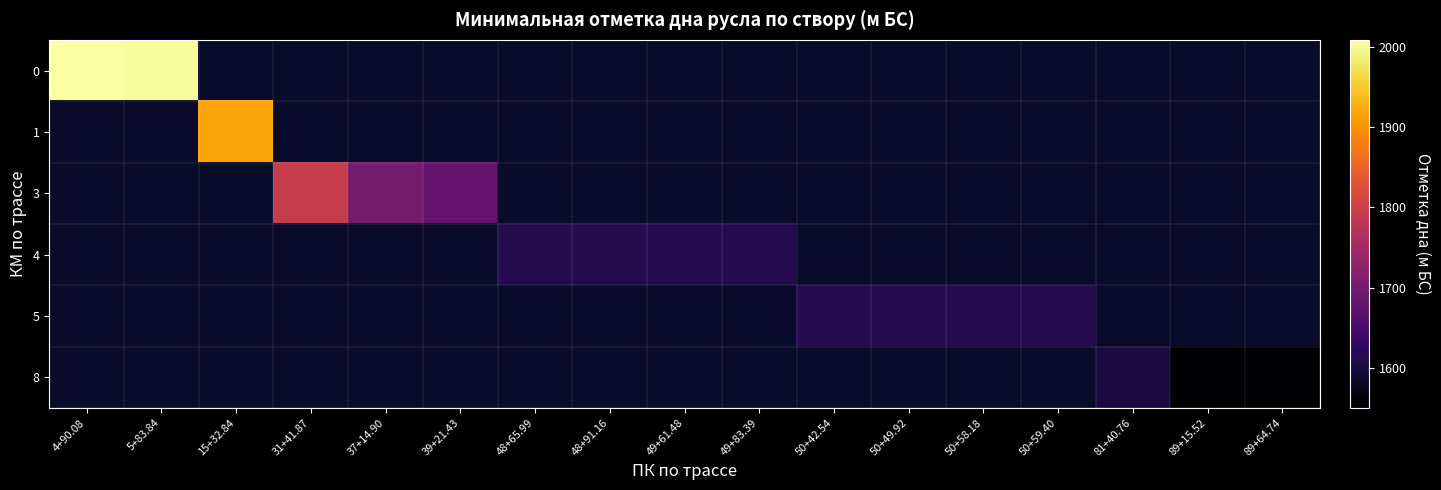

How many series are shown in this chart?

6